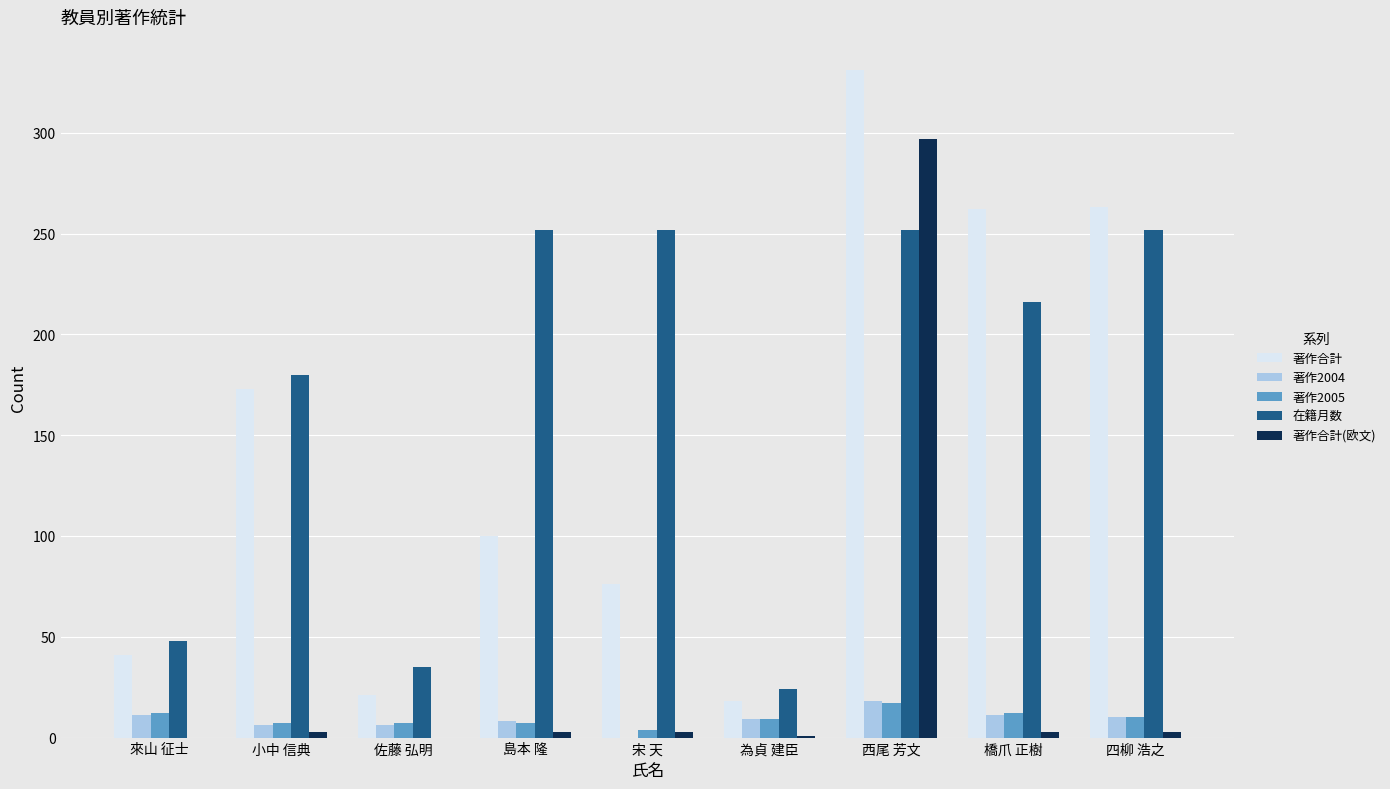

What is the sum of all 著作2005 values?

85